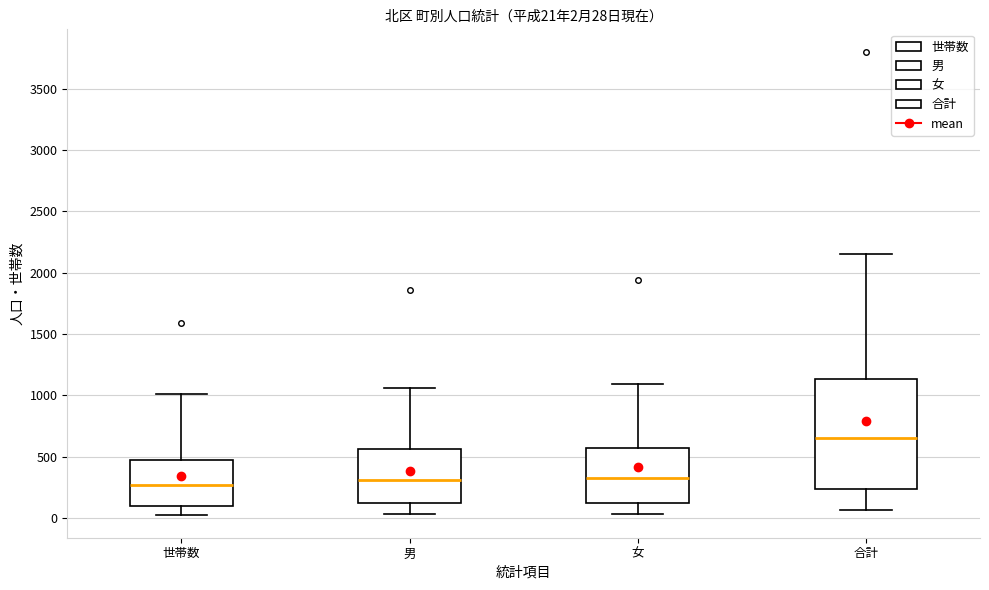

Comparing the boxes themselves (not the whiskers), which one is the tallest?

合計